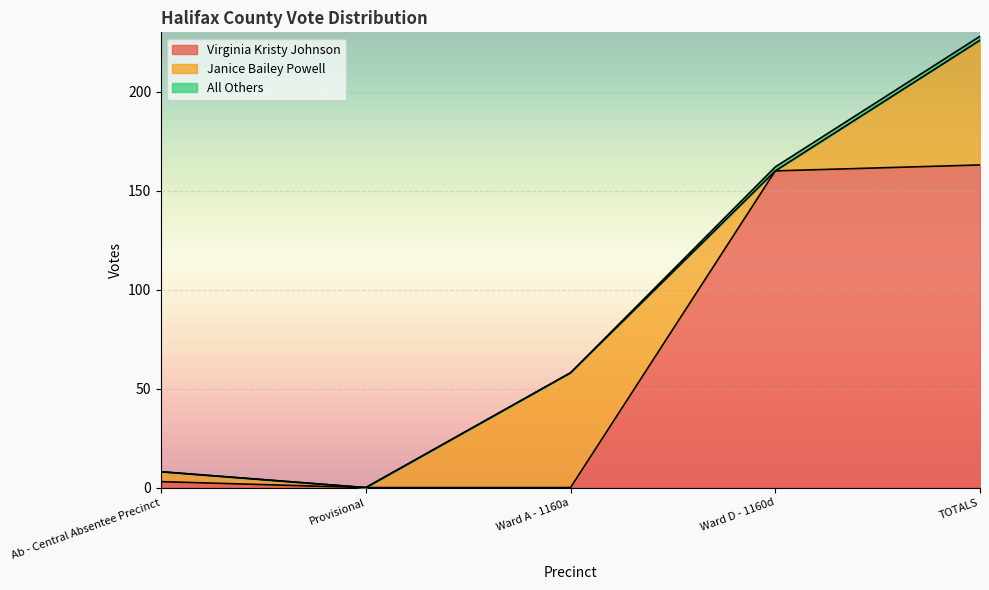

Reading left to right, list all the values displayed in this chart.

Virginia Kristy Johnson: Ab - Central Absentee Precinct=3	Provisional=0	Ward A - 1160a=0	Ward D - 1160d=160	TOTALS=163
Janice Bailey Powell: Ab - Central Absentee Precinct=5	Provisional=0	Ward A - 1160a=58	Ward D - 1160d=0	TOTALS=63
All Others: Ab - Central Absentee Precinct=0	Provisional=0	Ward A - 1160a=0	Ward D - 1160d=2	TOTALS=2